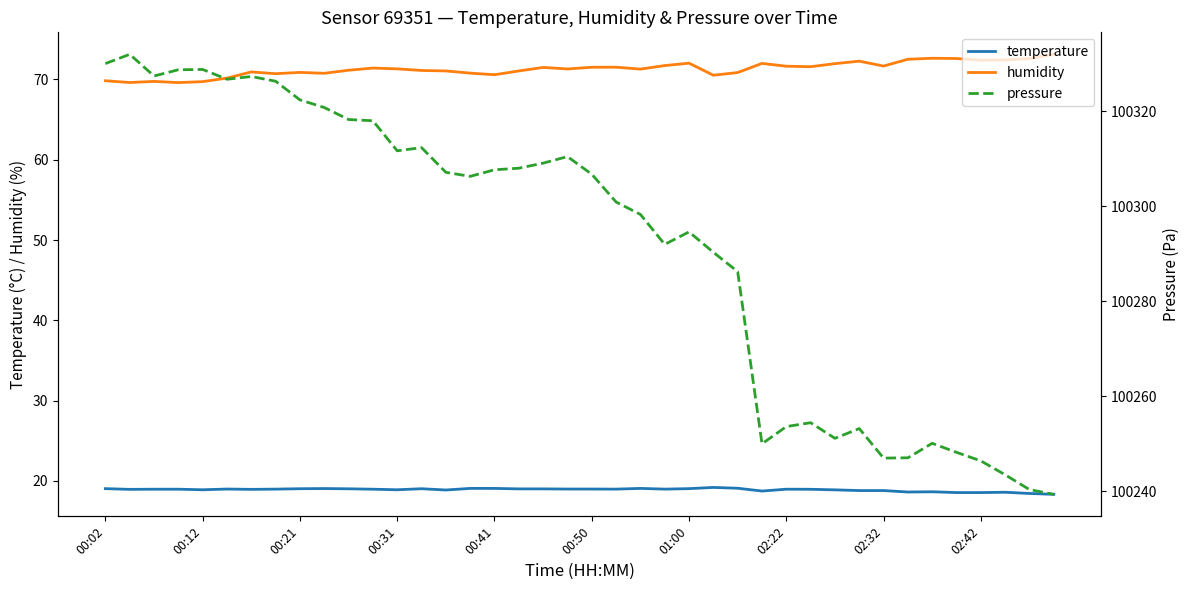

Reading left to right, extract all data points from this chart.

temperature: 19.0	18.9	19.0	19.0	18.9	19.0	18.9	19.0	19.0	19.1	19.0	19.0	18.9	19.0	18.9	19.1	19.1	19.0	19.0	19.0	19.0	19.0	19.1	19.0	19.0	19.2	19.1	18.7	19.0	19.0	18.9	18.8	18.8	18.6	18.6	18.6	18.6	18.6	18.4	18.3
humidity: 69.8	69.6	69.8	69.6	69.7	70.2	70.9	70.7	70.9	70.8	71.1	71.4	71.3	71.1	71.0	70.8	70.6	71.0	71.5	71.3	71.5	71.5	71.3	71.7	72.0	70.5	70.8	72.0	71.6	71.6	72.0	72.3	71.7	72.5	72.6	72.6	72.4	72.4	72.6	73.1
pressure: 100330.1	100332.0	100327.5	100328.8	100328.9	100326.8	100327.4	100326.4	100322.4	100320.8	100318.3	100318.0	100311.7	100312.4	100307.2	100306.3	100307.7	100308.0	100309.1	100310.5	100306.8	100300.9	100298.3	100292.0	100294.6	100290.3	100286.2	100250.0	100253.6	100254.4	100251.1	100253.2	100246.9	100247.0	100250.1	100248.2	100246.4	100243.4	100240.3	100239.3